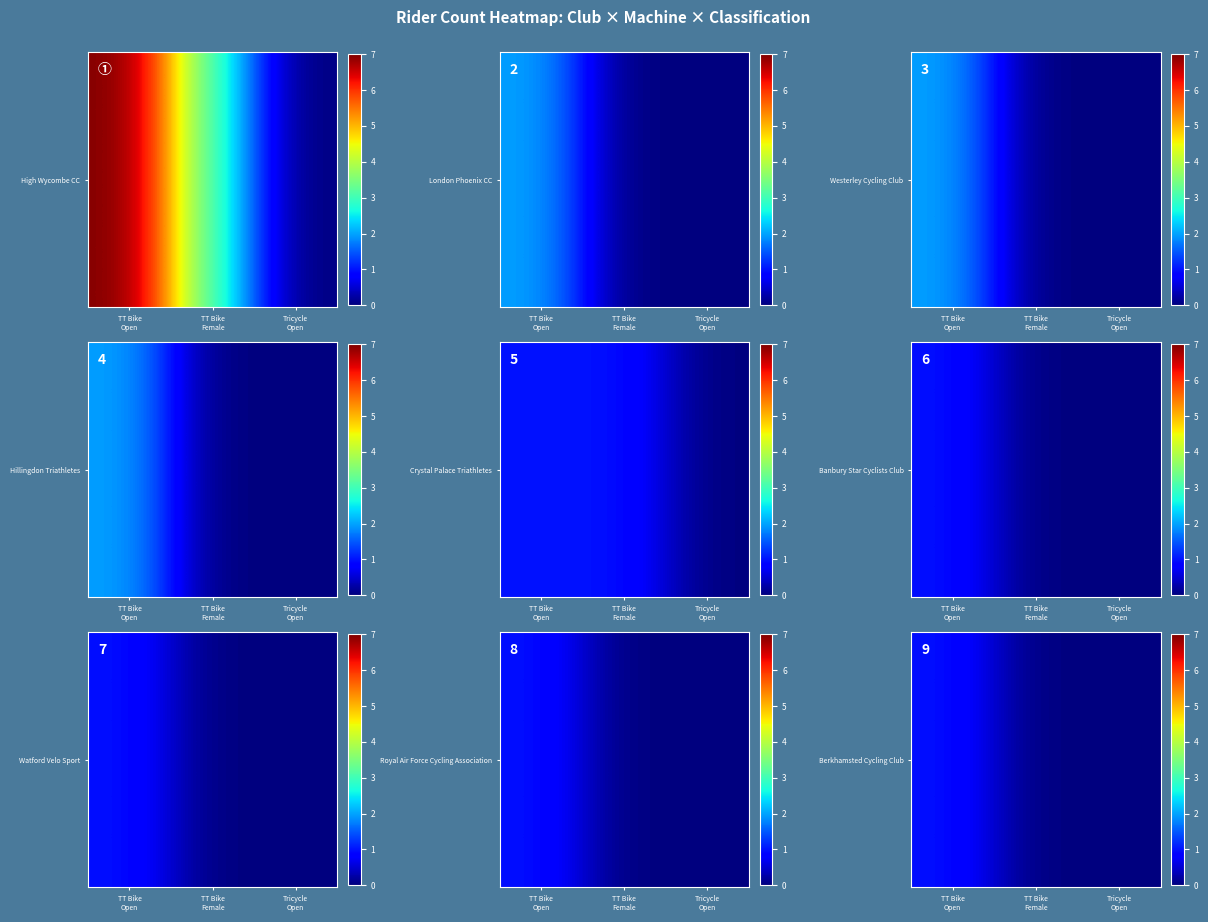

Is it true that the value at Tricycle
Open is 1?

False